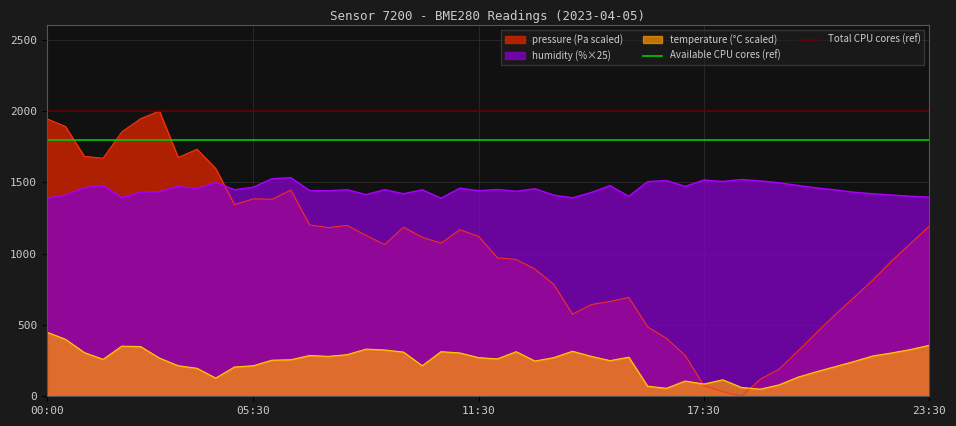

The pressure (Pa scaled) series shows 3494.1 at 00:00. True or false?

False